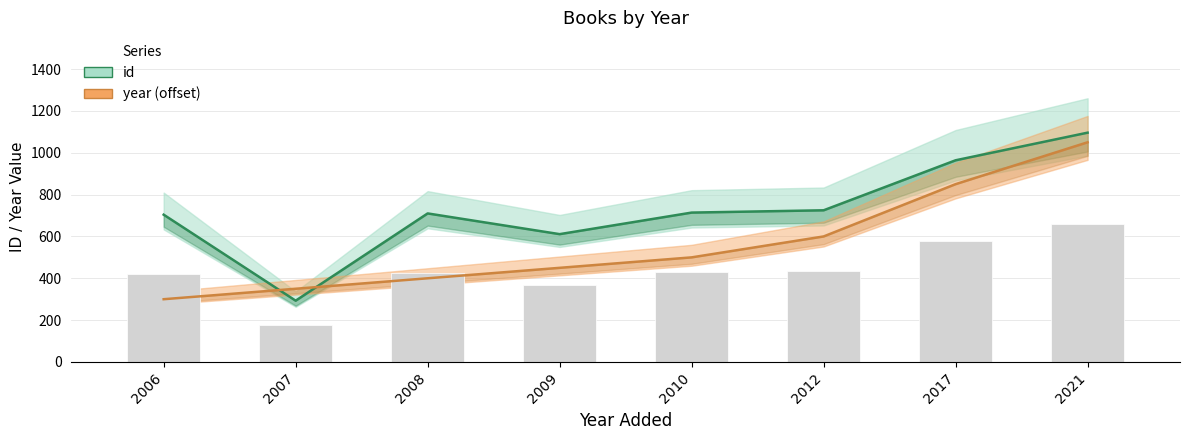

Rank the series by their maximum value, from highest to lowest.

id, year (offset)